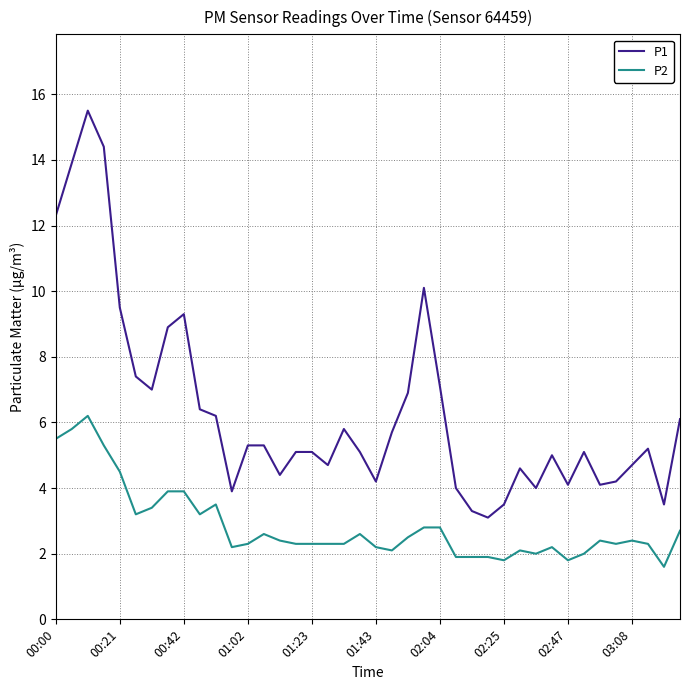

List the series in order of their overall mean, highest first.

P1, P2